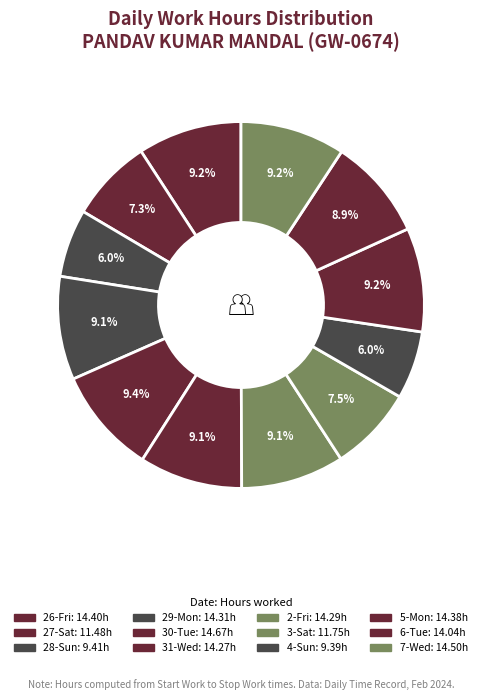

Count the number of slices in the pie.

12